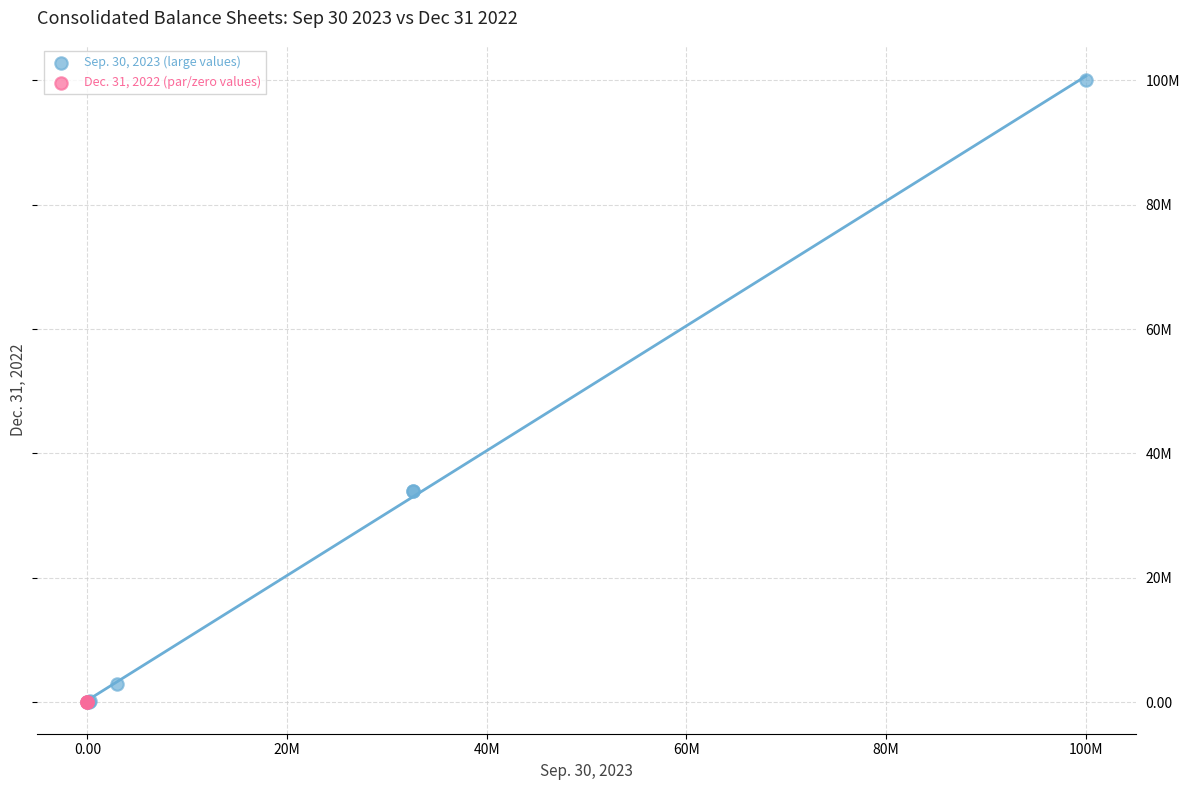

Which series has the largest Y range (max minus min)?

Sep. 30, 2023 (large values)